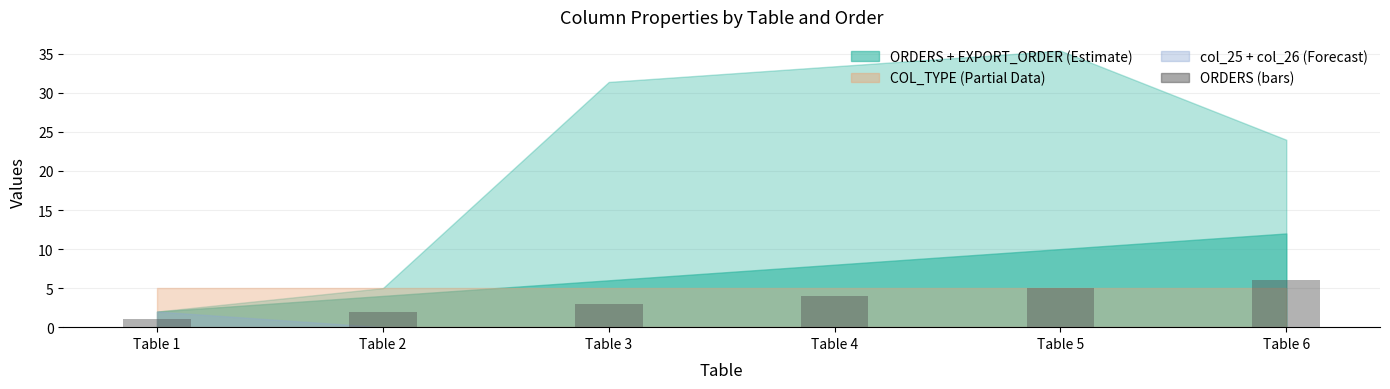

How many bars are there in total?

6